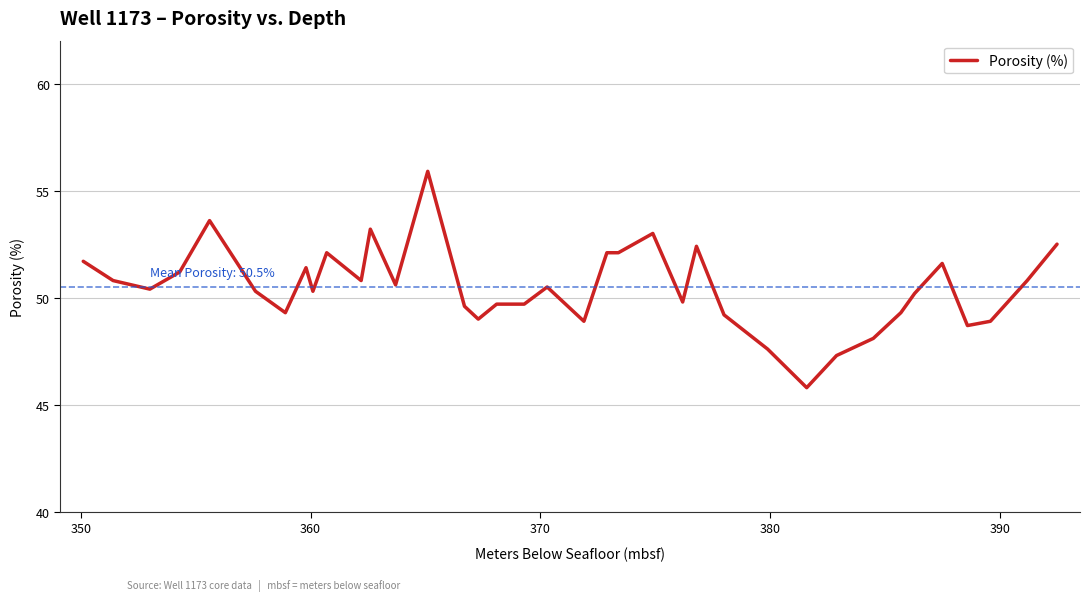

What is the maximum value shown in the chart?

55.9